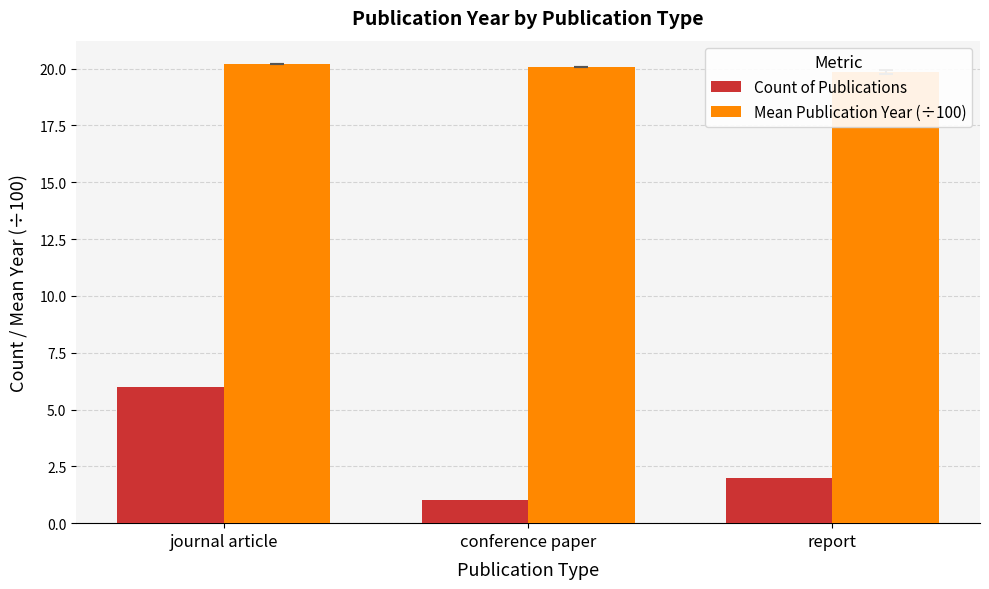

How many values in the Count of Publications series exceed 2?

1